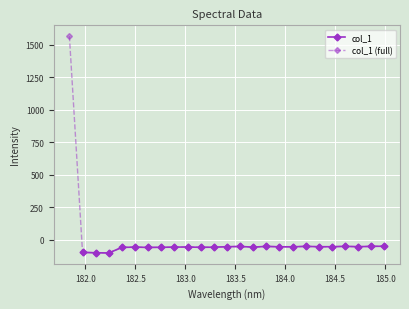

What is the change in value from 183.0238743082 to 183.5488263418?

+4.0